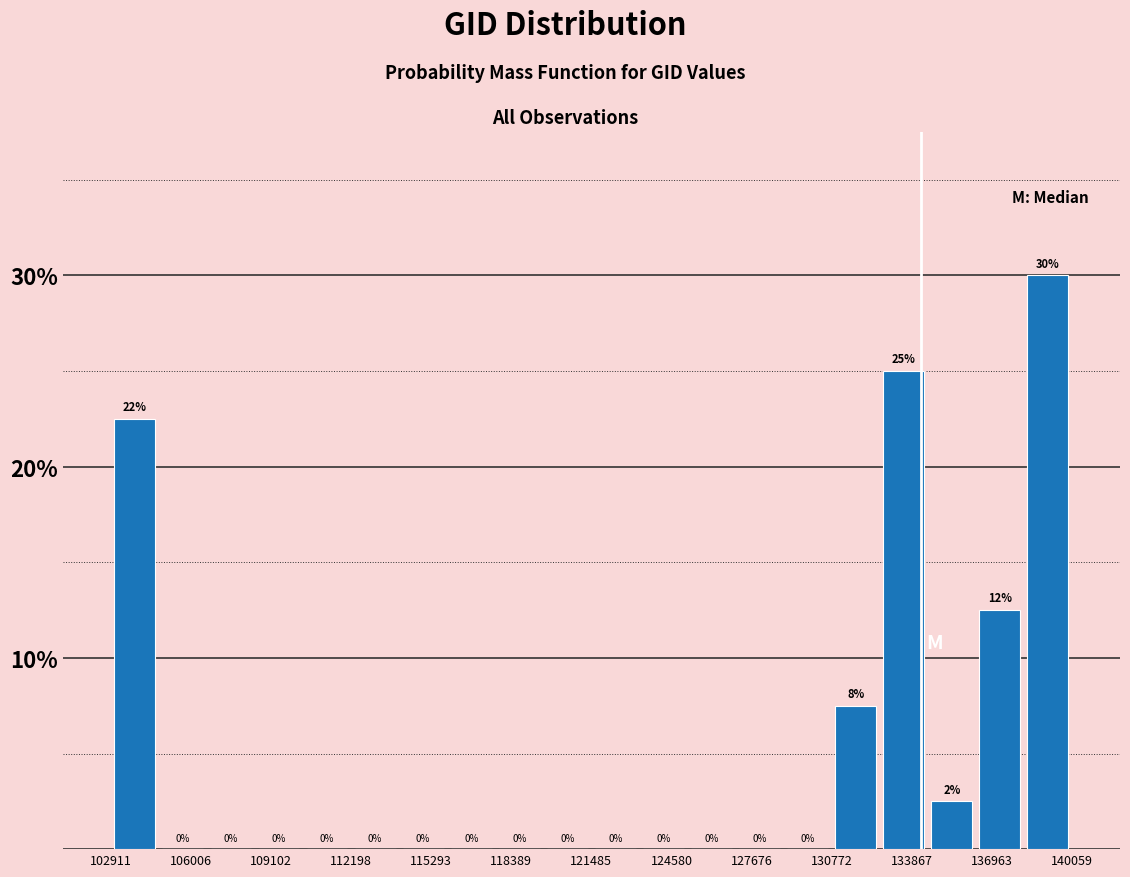

Read against the x-axis, roughly where is the centre of the tallest bar?

139000